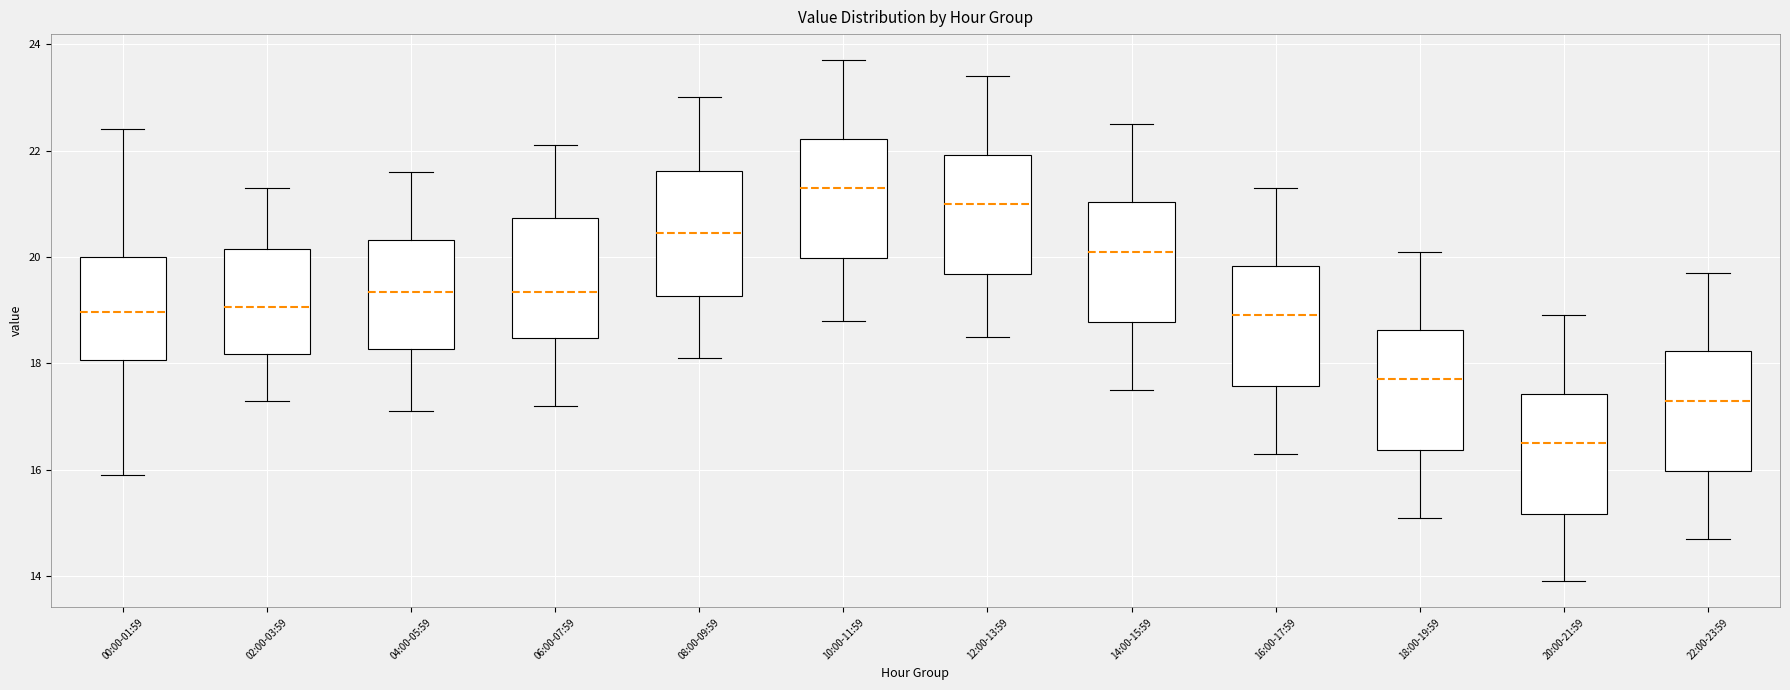

Reading left to right, read every box against the y-axis: the position of its median line, the range the box covers, and the ends of its whiskers. The values are not printed on the chart, so give them approximately, as read against the axis.

00:00-01:59: median 19.0, box 18.0 to 20.0, whiskers 16.0 to 22.4
02:00-03:59: median 19.0, box 18.2 to 20.2, whiskers 17.4 to 21.4
04:00-05:59: median 19.4, box 18.2 to 20.4, whiskers 17.2 to 21.6
06:00-07:59: median 19.4, box 18.4 to 20.8, whiskers 17.2 to 22.2
08:00-09:59: median 20.4, box 19.2 to 21.6, whiskers 18.2 to 23.0
10:00-11:59: median 21.4, box 20.0 to 22.2, whiskers 18.8 to 23.8
12:00-13:59: median 21.0, box 19.6 to 22.0, whiskers 18.6 to 23.4
14:00-15:59: median 20.2, box 18.8 to 21.0, whiskers 17.6 to 22.6
16:00-17:59: median 19.0, box 17.6 to 19.8, whiskers 16.4 to 21.4
18:00-19:59: median 17.8, box 16.4 to 18.6, whiskers 15.2 to 20.2
20:00-21:59: median 16.6, box 15.2 to 17.4, whiskers 14.0 to 19.0
22:00-23:59: median 17.4, box 16.0 to 18.2, whiskers 14.8 to 19.8